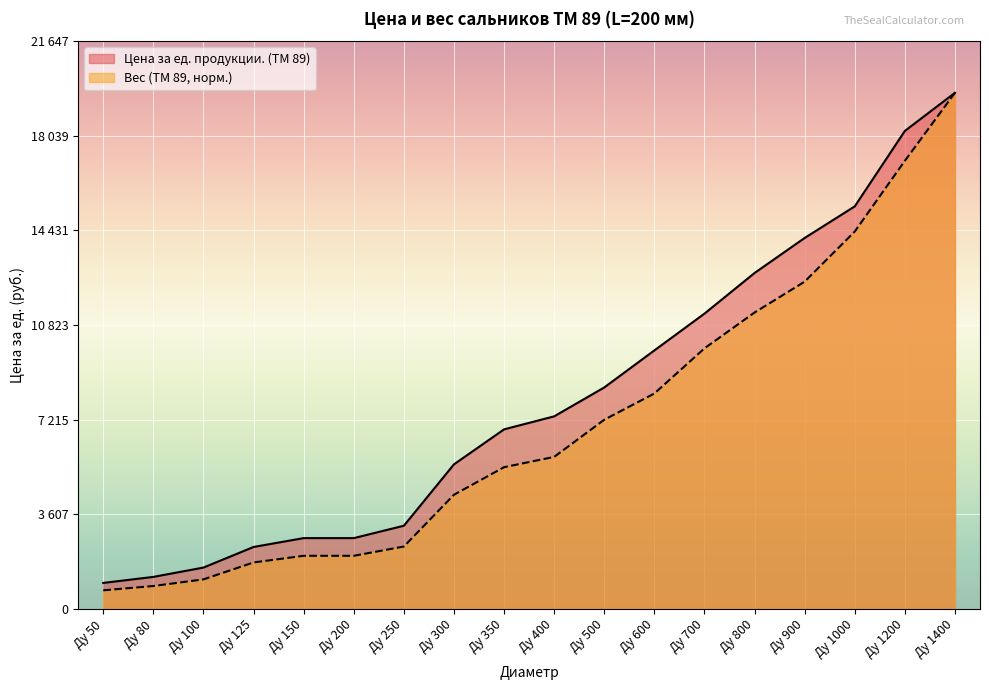

True or false: Вес (ТМ 89) has more than 2 points higher than both neighbors.

False